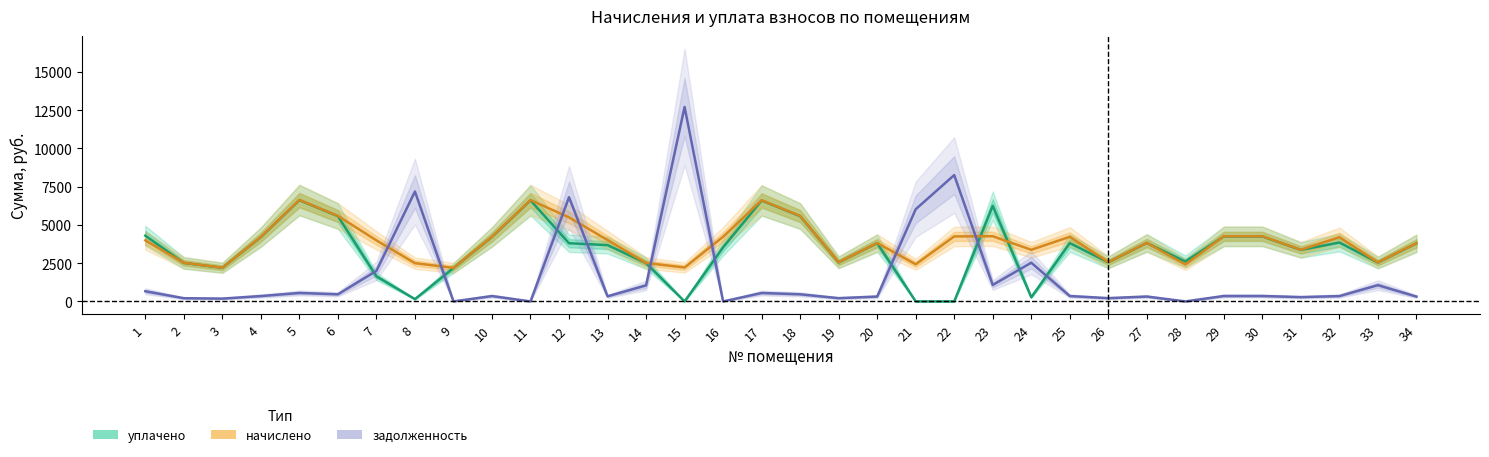

True or false: задолженность has a value of 13262.4 at 22.

False